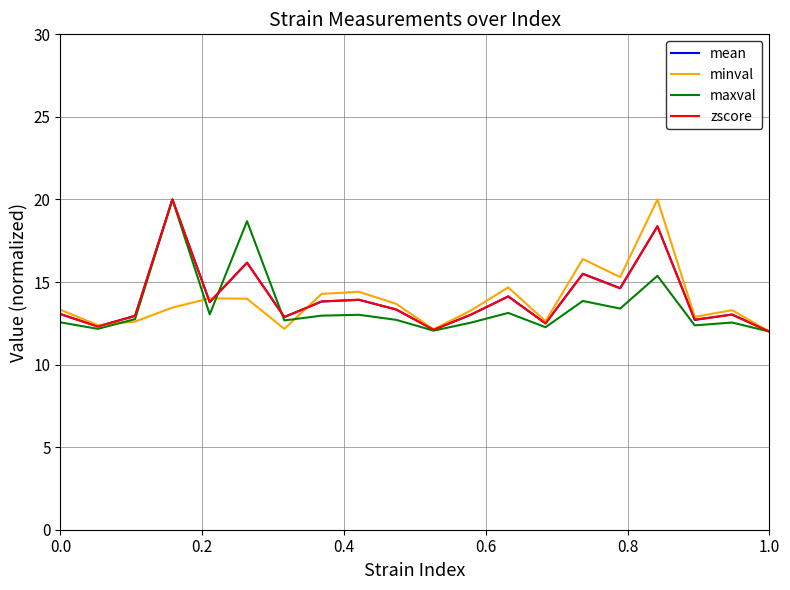

What is the lowest value of the zscore series?

12.0